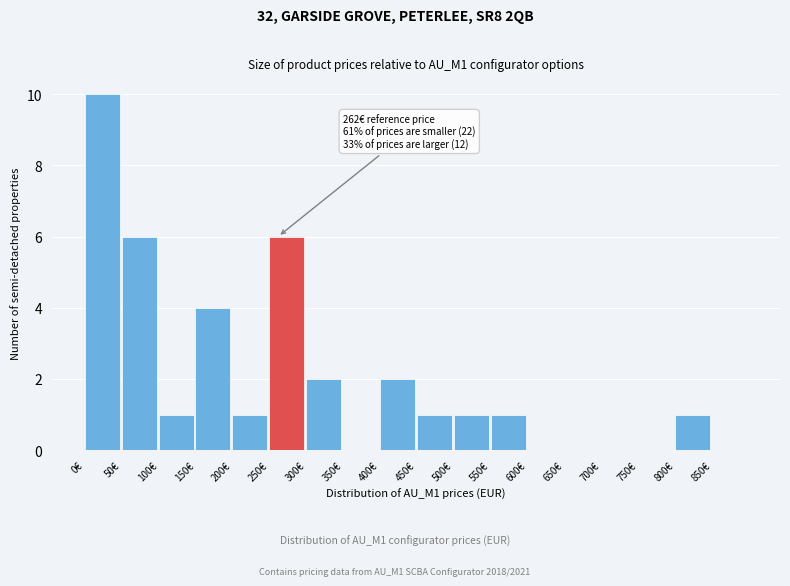

Which range on the x-axis has the tallest bar?

0 to 50